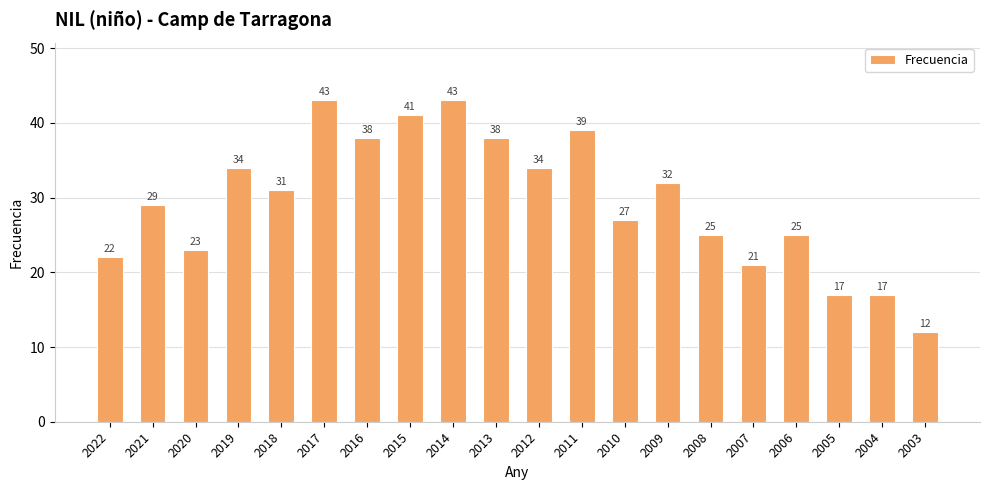

Is it true that the value at 2010 is 27?

True